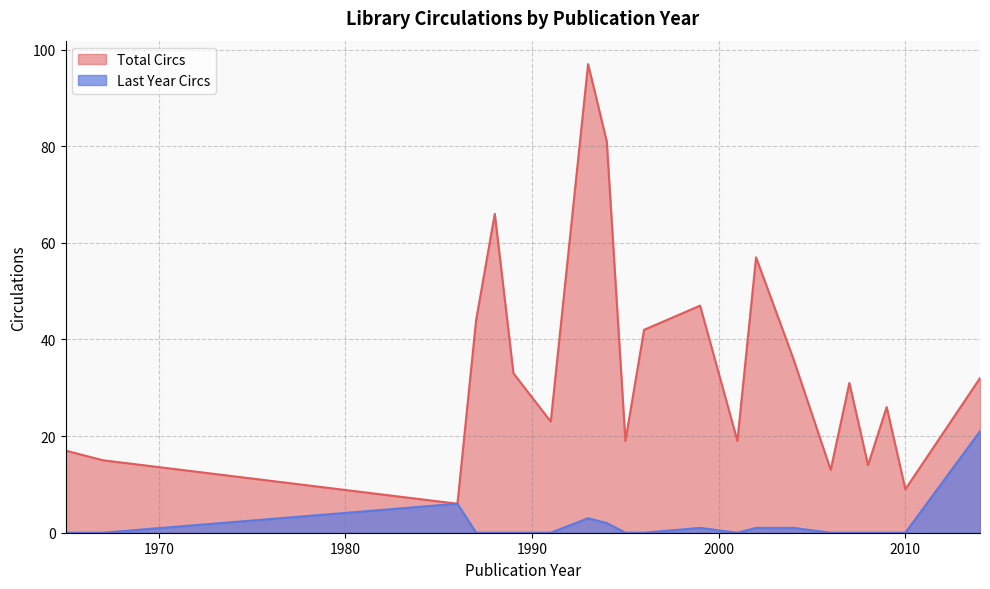

True or false: Last Year Circs and Total Circs intersect in this chart.

False